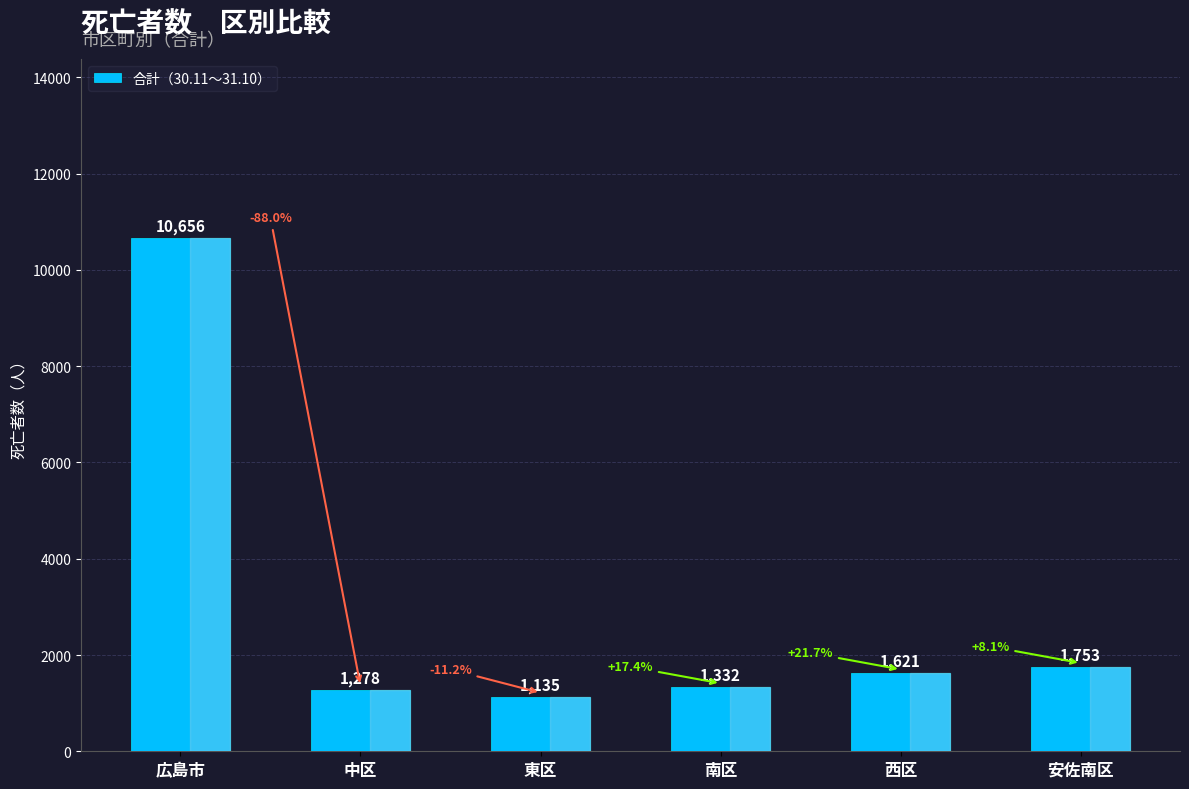

Between 西区 and 南区, which is larger?

西区